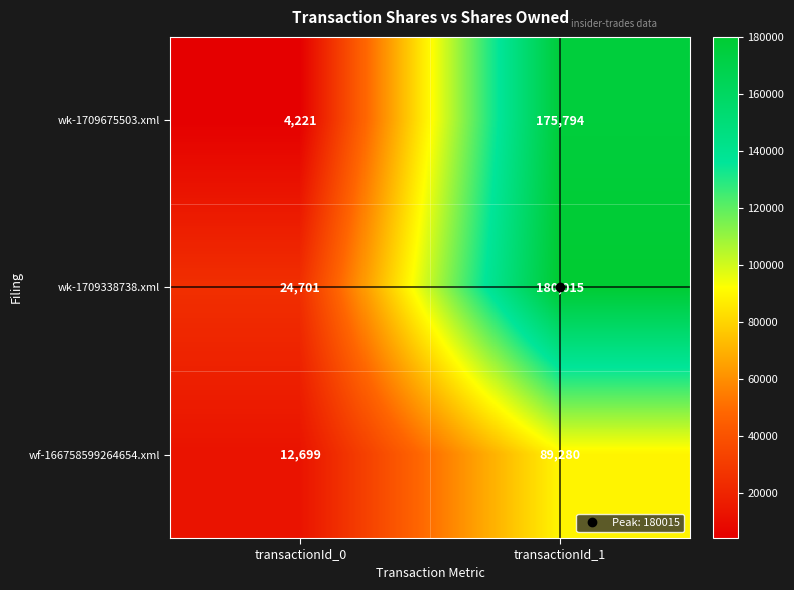

Which series changed the most between transactionId_0 and transactionId_1?

wk-1709675503.xml